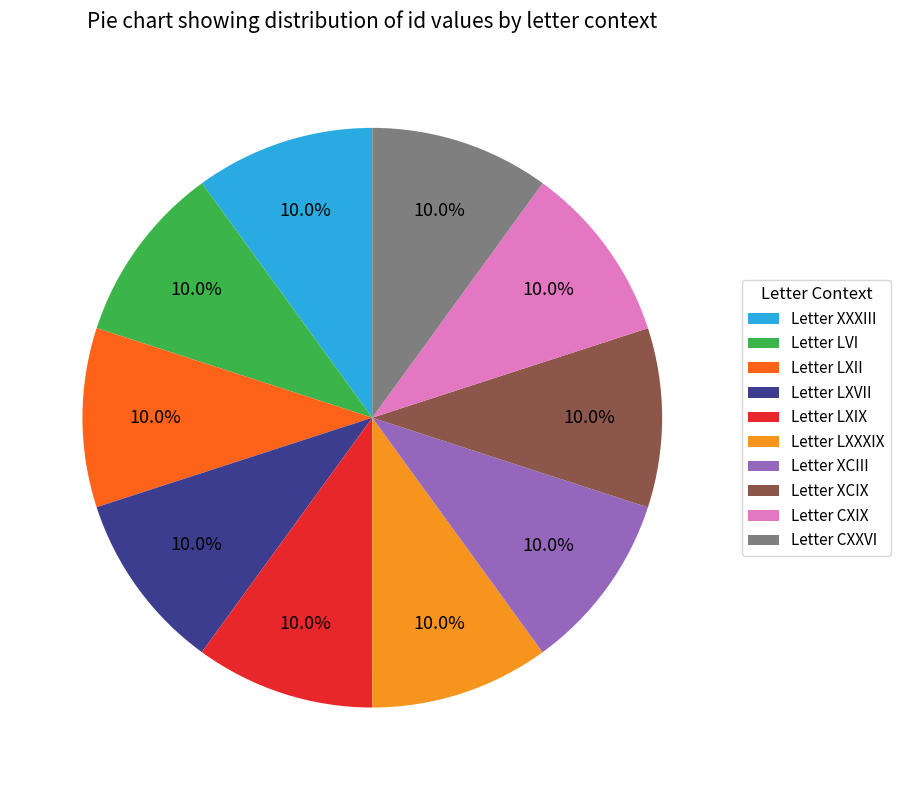

To the nearest percent, what portion does Letter CXIX represent?

10%